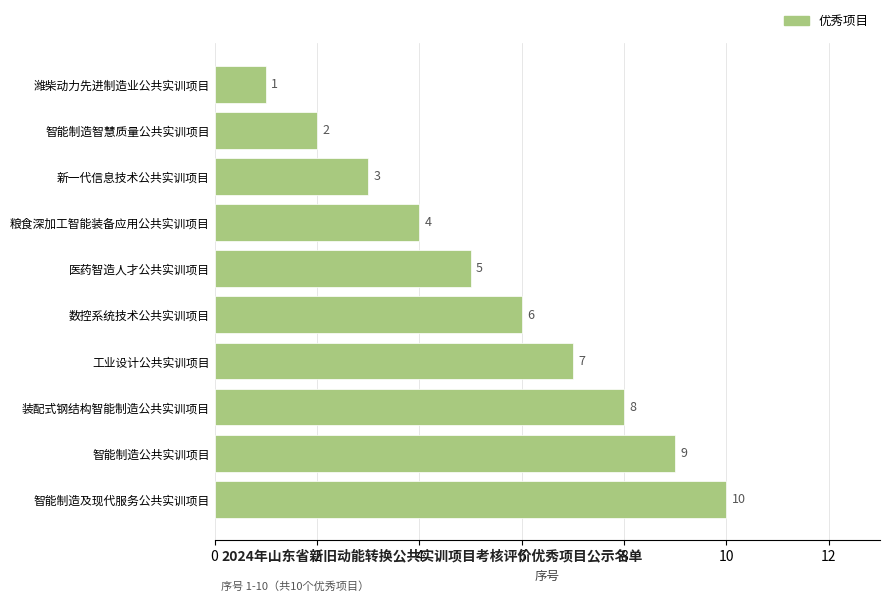

The chart shows a value of 4 at 粮食深加工智能装备应用公共实训项目. True or false?

True